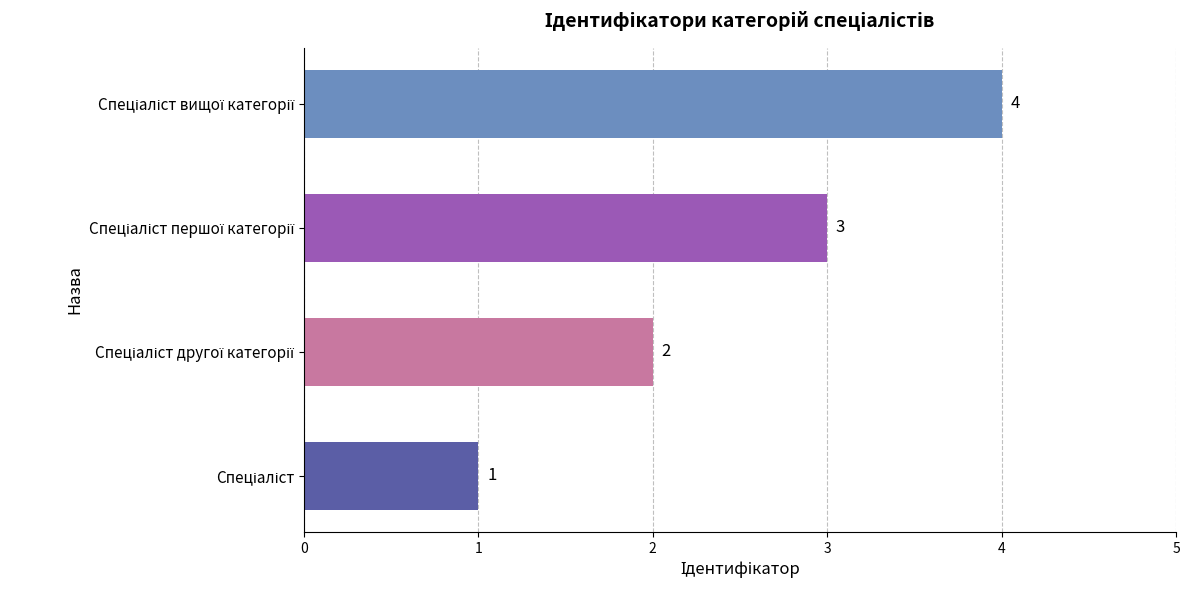

What is the maximum value shown in the chart?

4